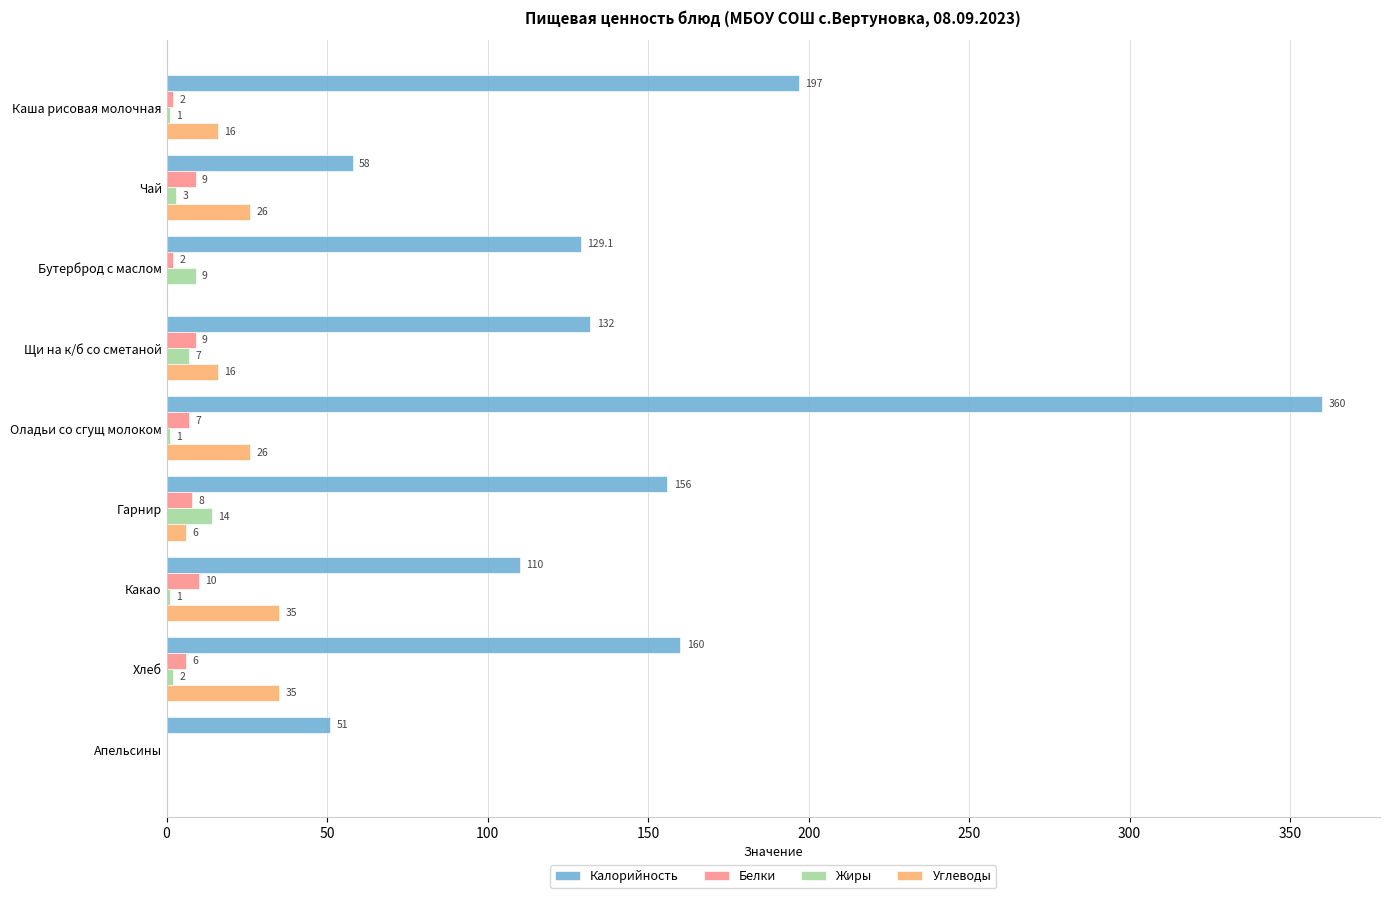

What is the maximum value shown in the chart?

360.0